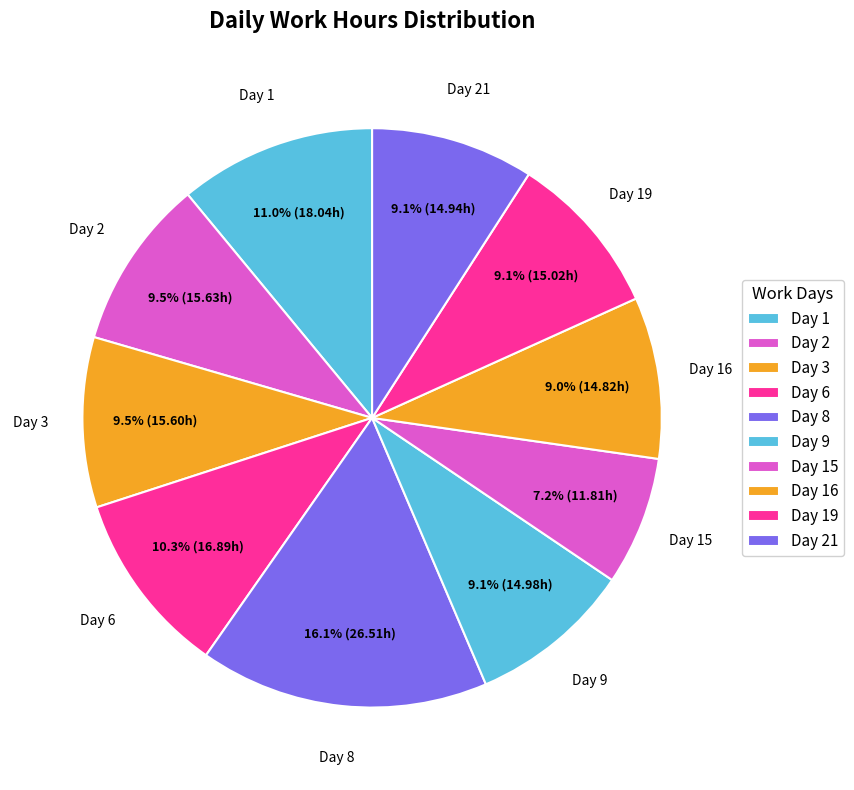

Is there a majority slice in this chart?

No